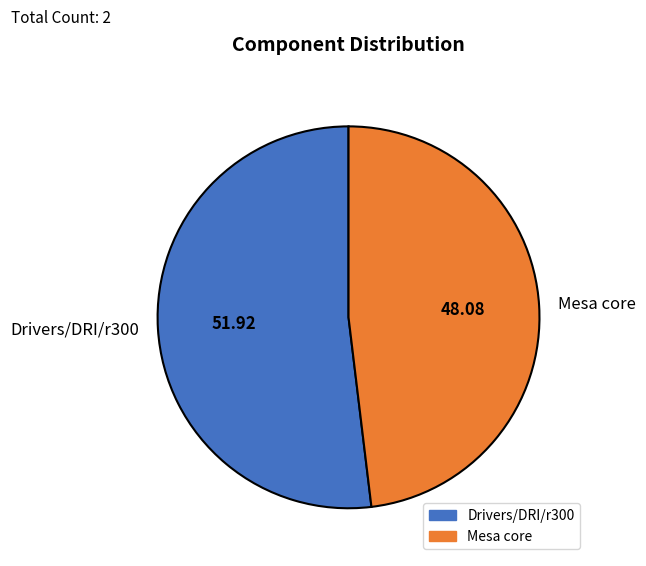

Do Mesa core and Drivers/DRI/r300 together represent more than half of the pie?

Yes